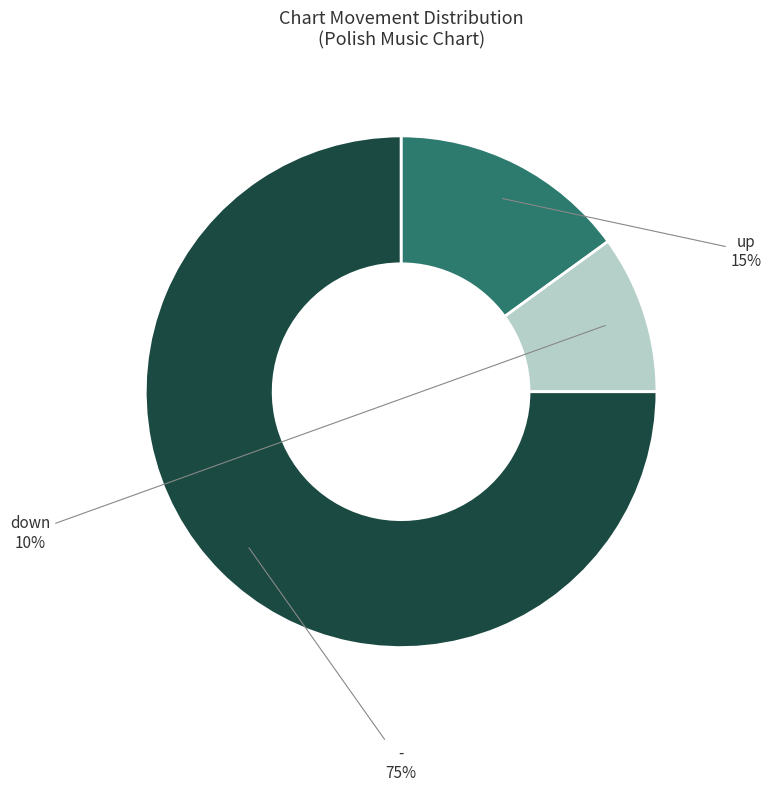

How many slices are in this pie chart?

3